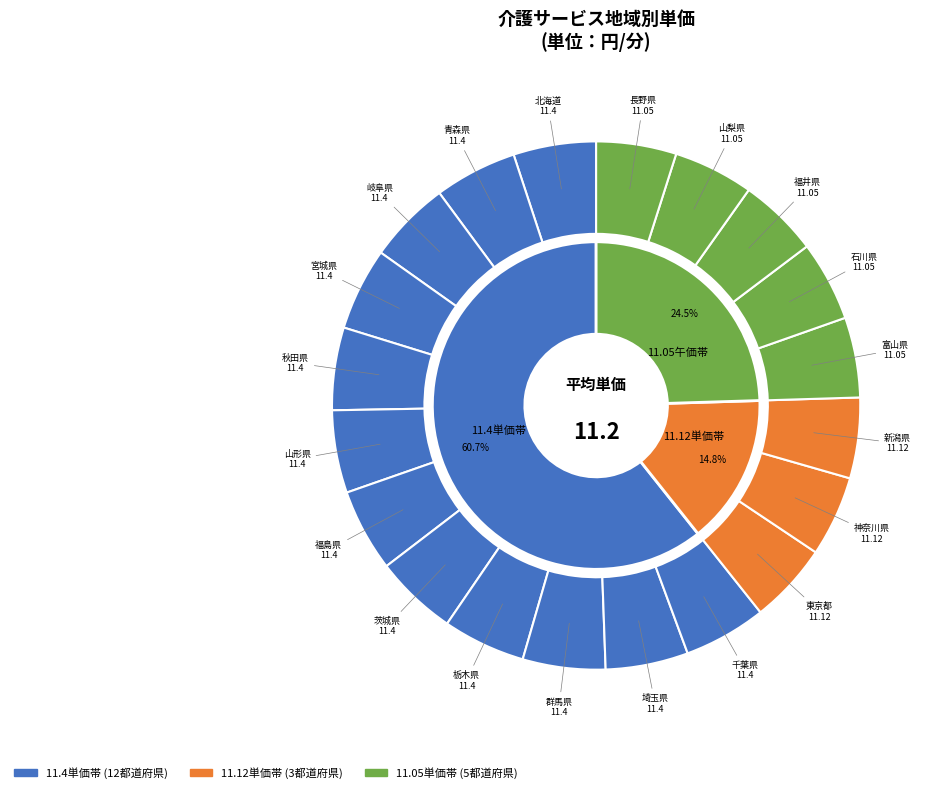

Combined, do 埼玉県 and 神奈川県 account for over 50%?

No